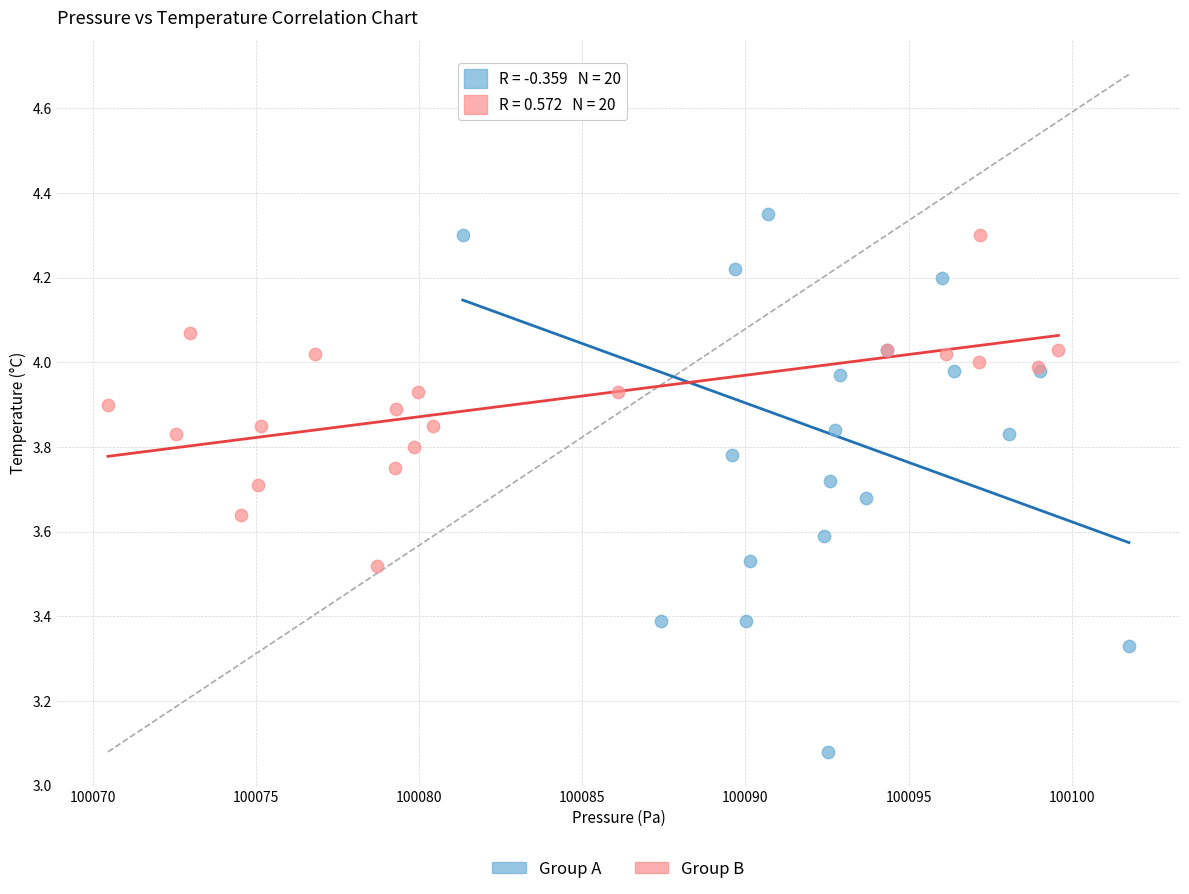

Which series contains the lowest Y value?

Group A